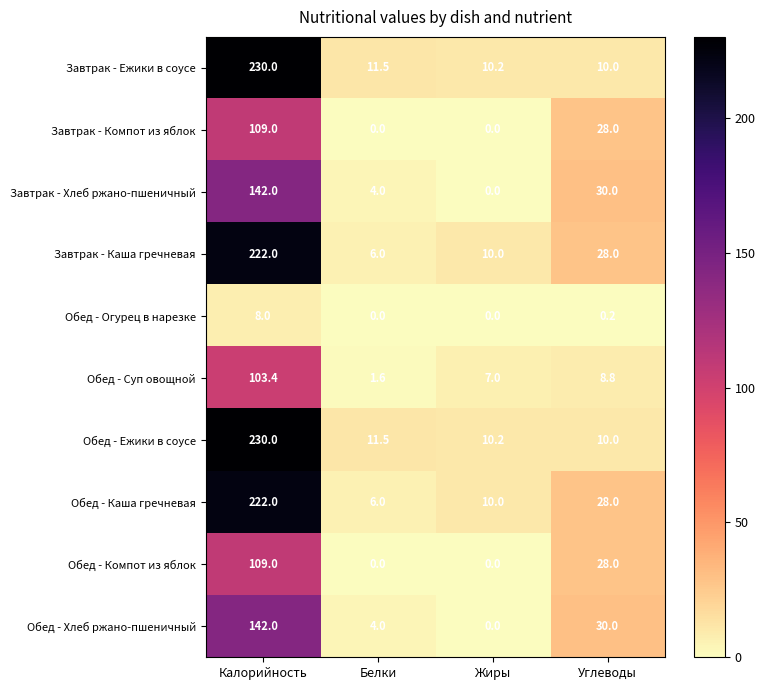

Count the Обед - Компот из яблок values in the range 0 to 109.

4